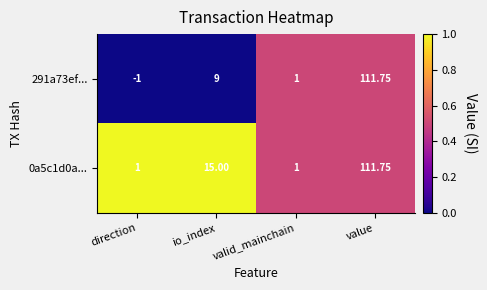

Which category has the lowest value across all series?

direction